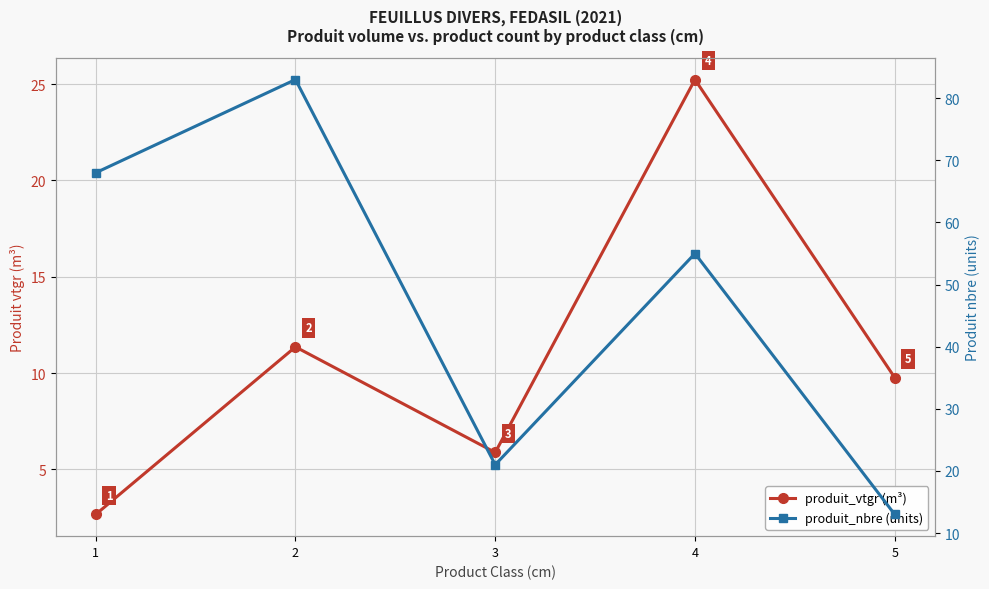

What is the value of the produit_vtgr (m³) point at the 2nd from the left?

11.4